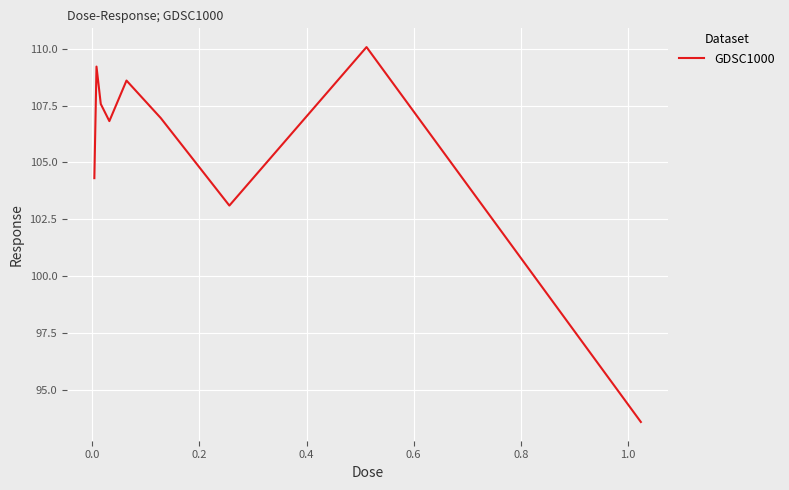

What is the difference between the maximum and minimum values?

16.5